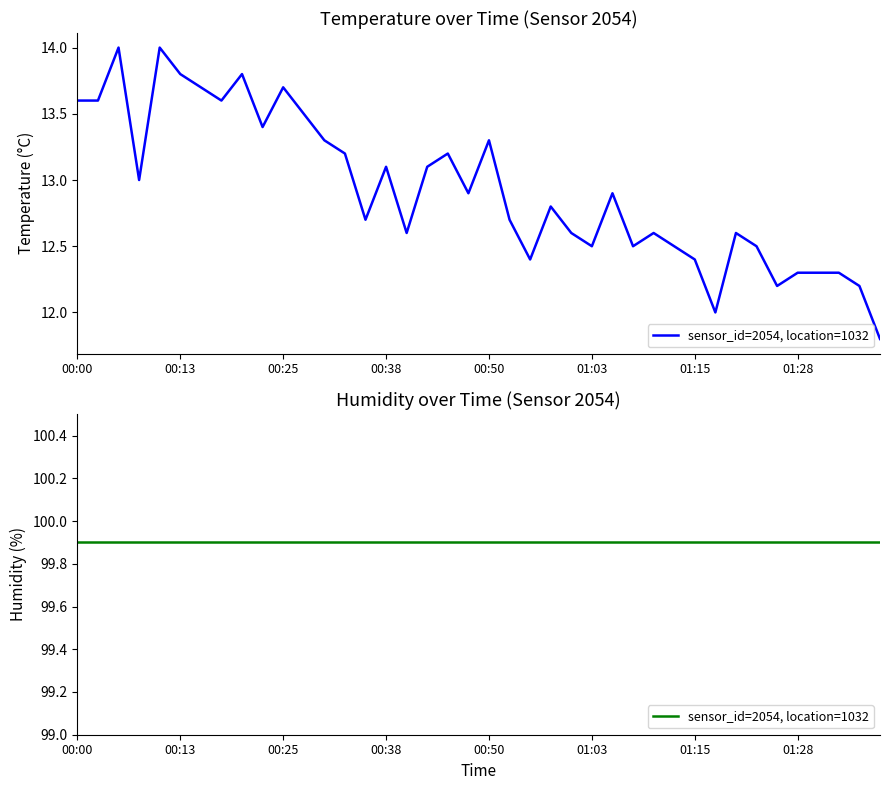

What is the average value?

12.9